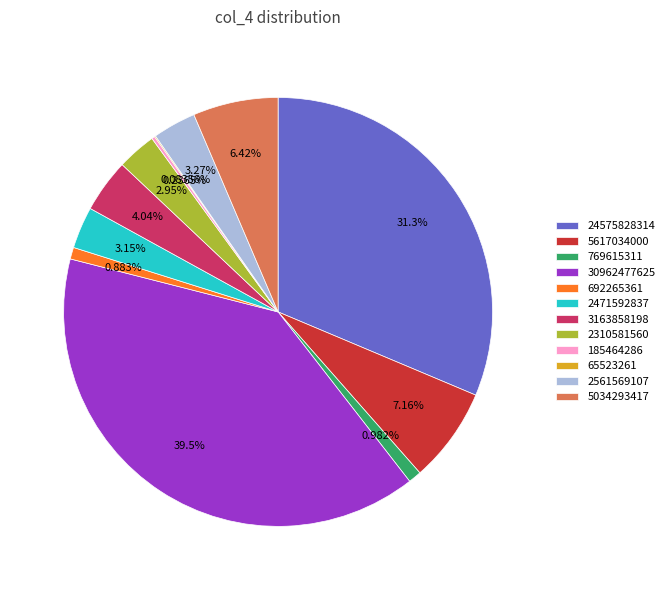

To the nearest percent, what is the combined percentage of 30962477625 and 2561569107?

43%